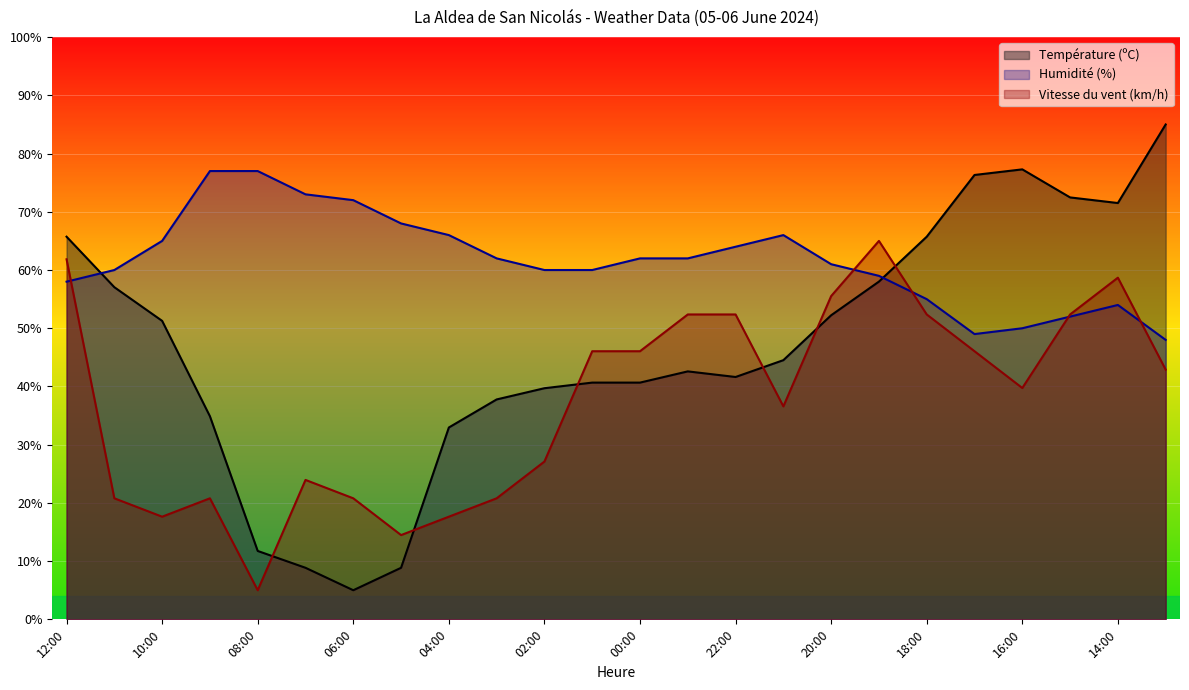

Where do Humidité (%) and Température (ºC) first cross each other?

12:00 and 11:00